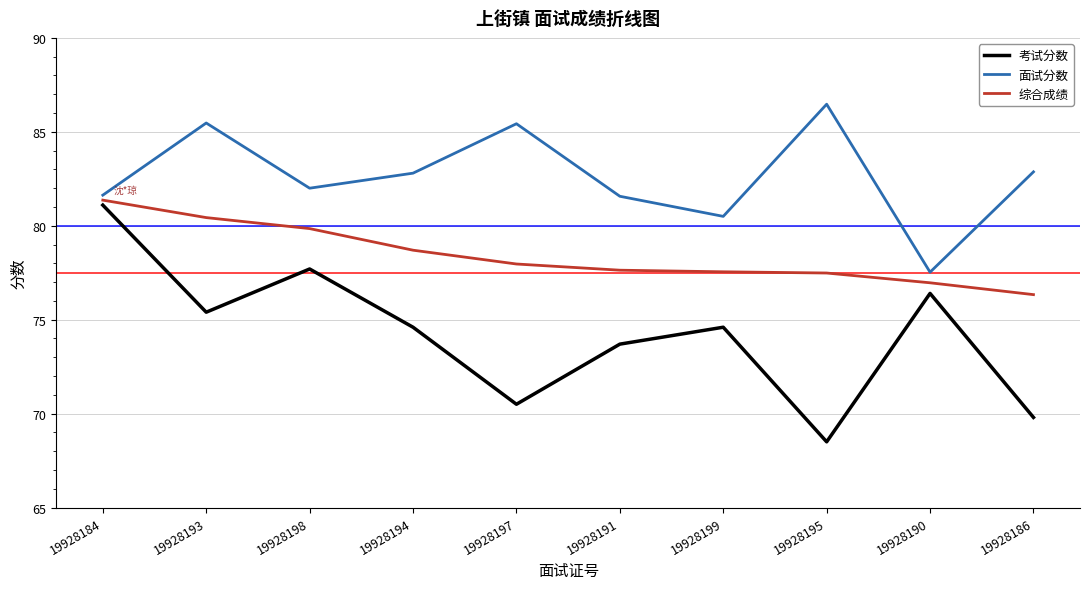

What position from the left is 19928195?

8